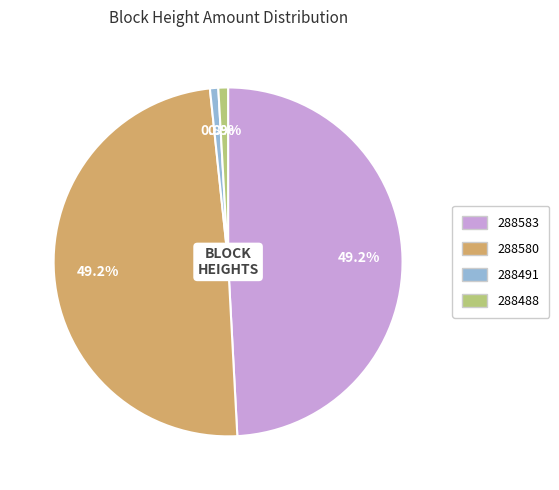

What percentage is NOT represented by 288488?

99.1%